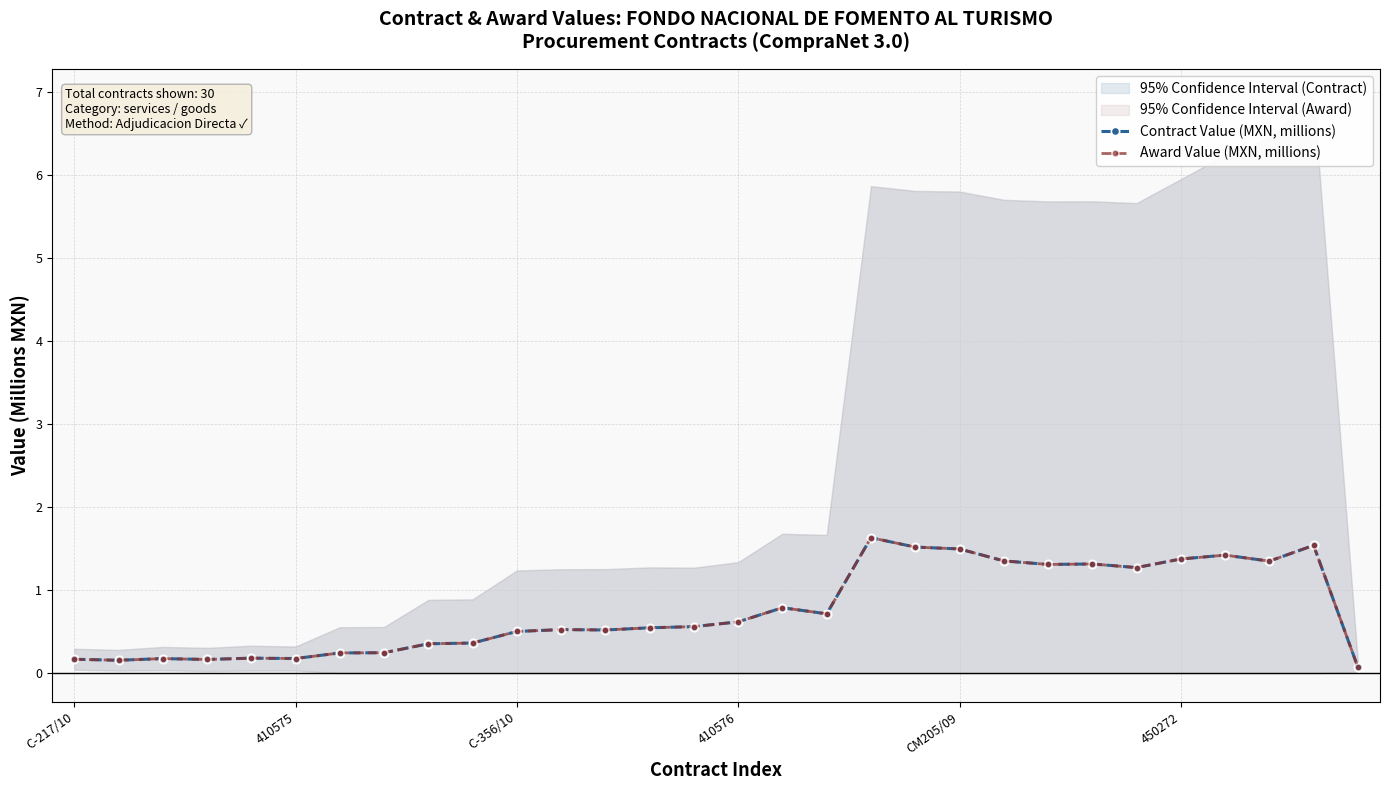

Count the number of categories in the chart.

30